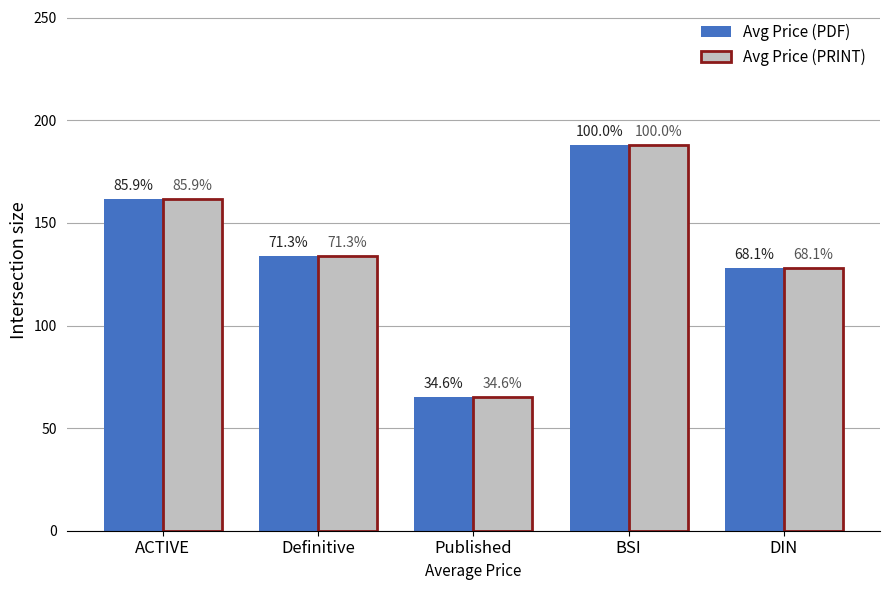

How many bars are there in each group?

2